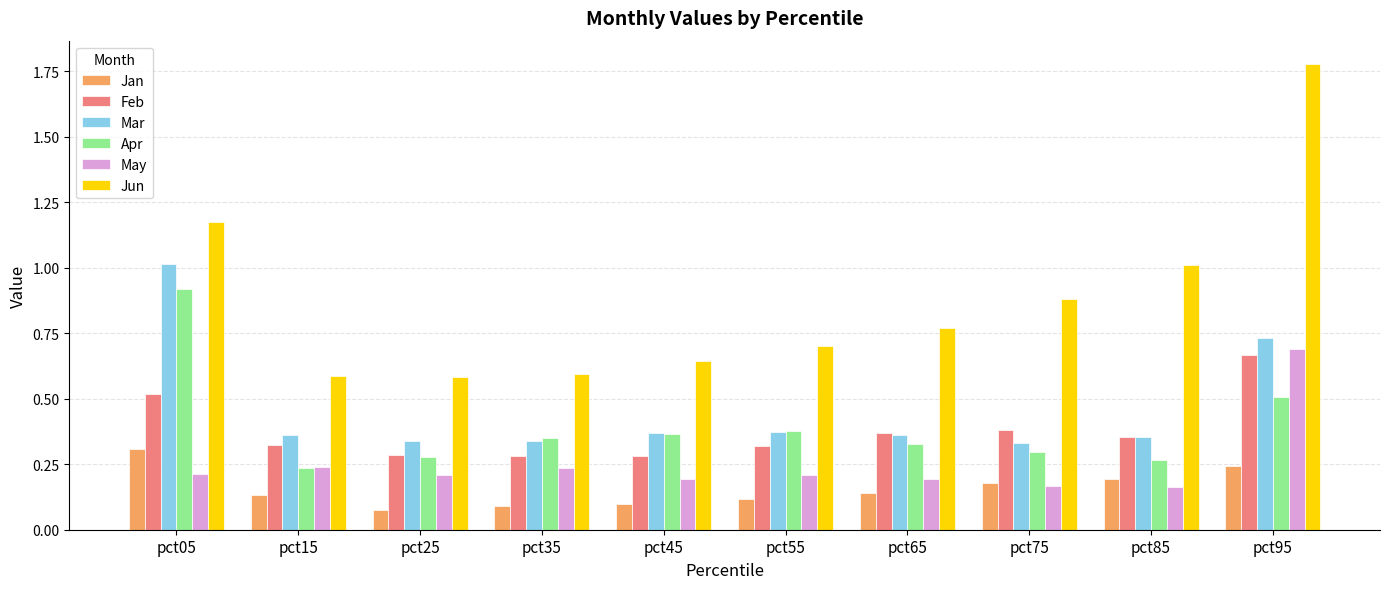

True or false: Jan has a value of 0.2 at pct45.

False